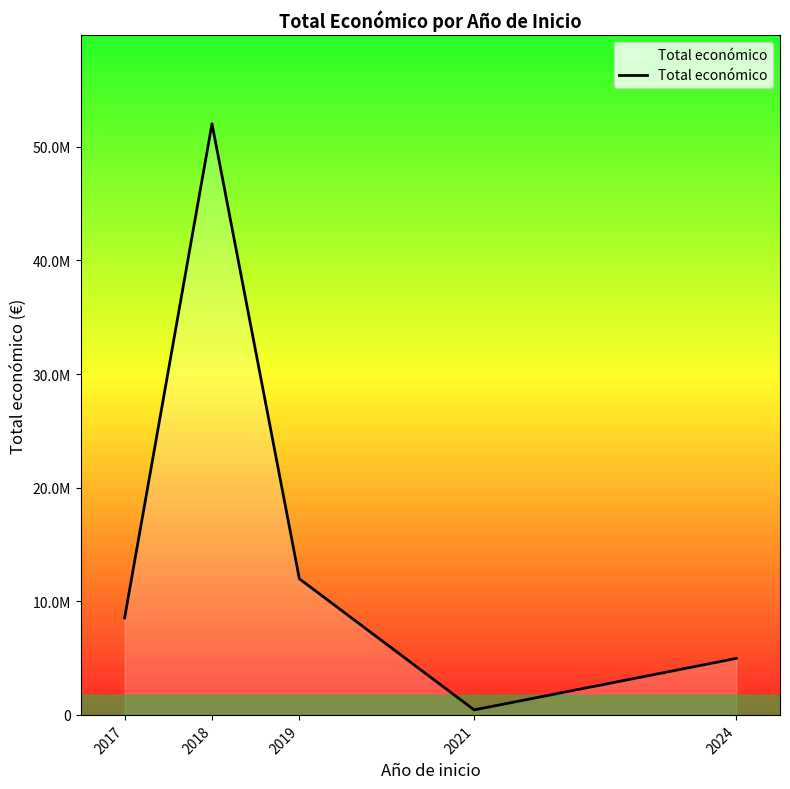

At which category does the data reach its first local peak?

2018